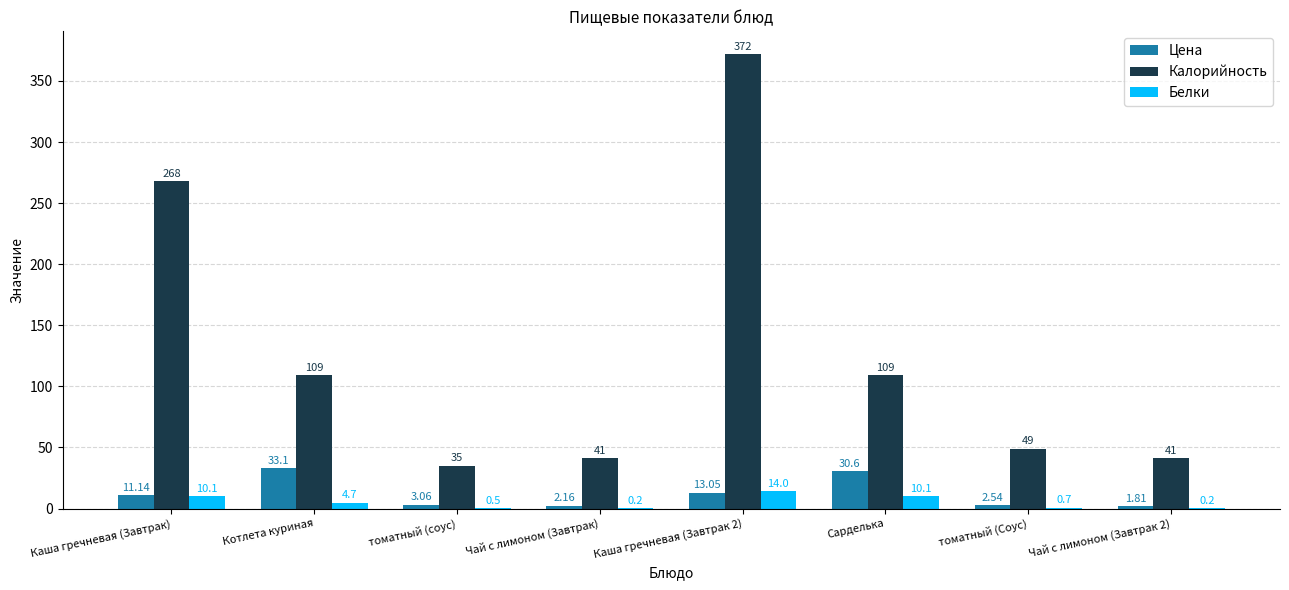

What is the highest value of the Калорийность series?

372.0